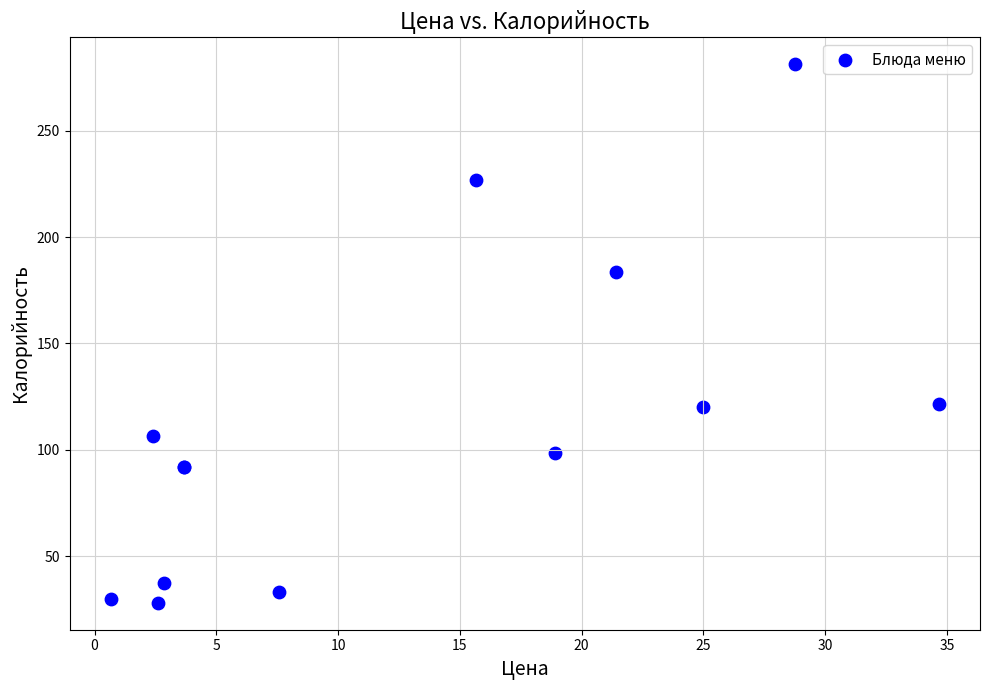

What Y value in the scatter plot is closest to 154?

183.4